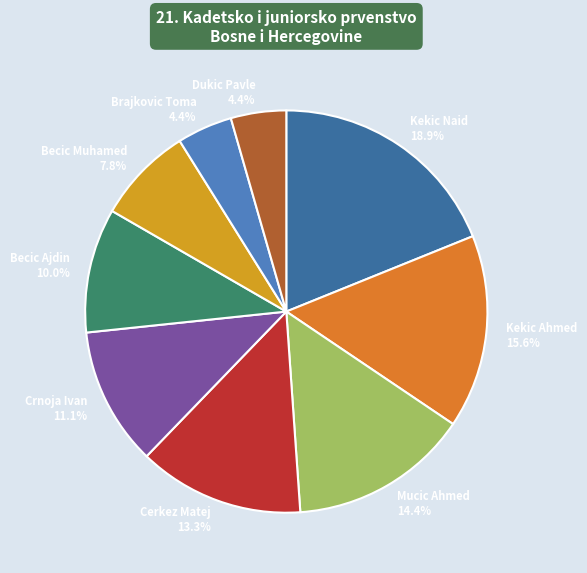

Is there a majority slice in this chart?

No